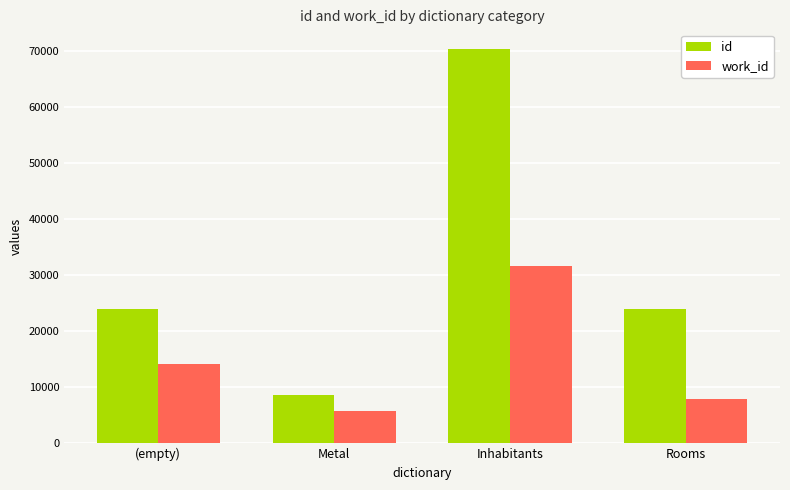

Which series has the largest range (max minus min)?

id